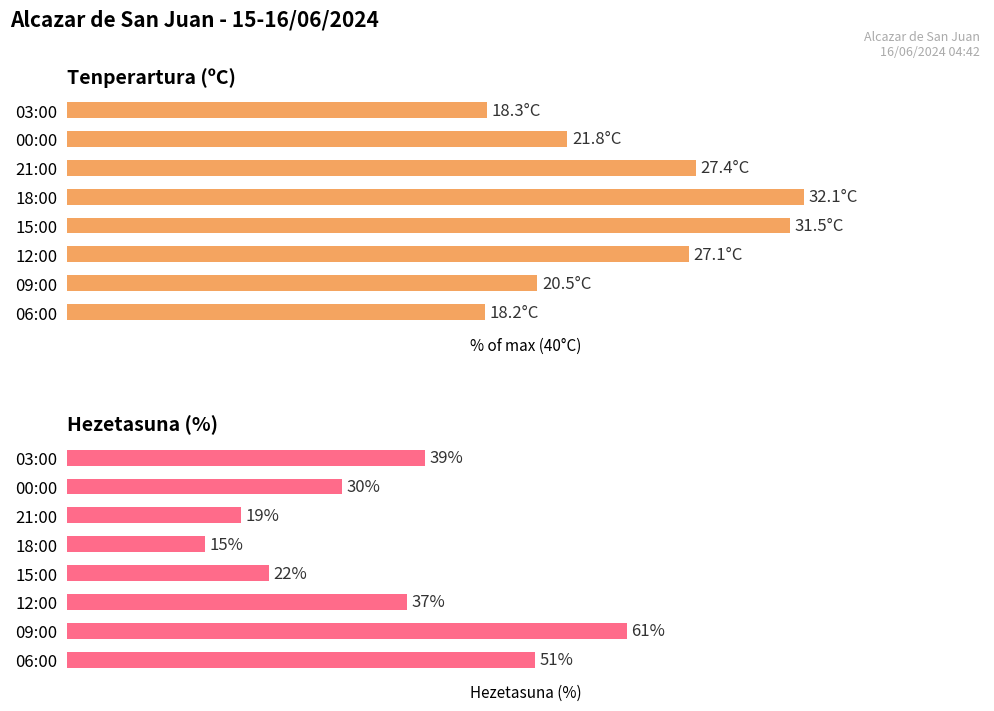

Reading left to right, transcribe all the data shown in this chart.

Tenperartura (ºC): 45.8	54.5	68.5	80.2	78.8	67.8	51.2	45.5
Hezetasuna (%): 39.0	30.0	19.0	15.0	22.0	37.0	61.0	51.0